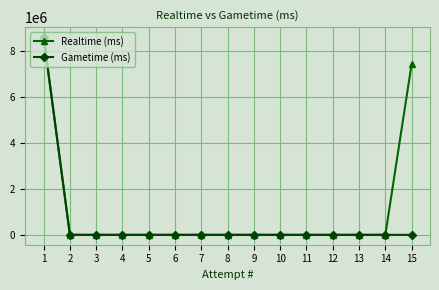

Is this an area chart (filled region under the line)?

No